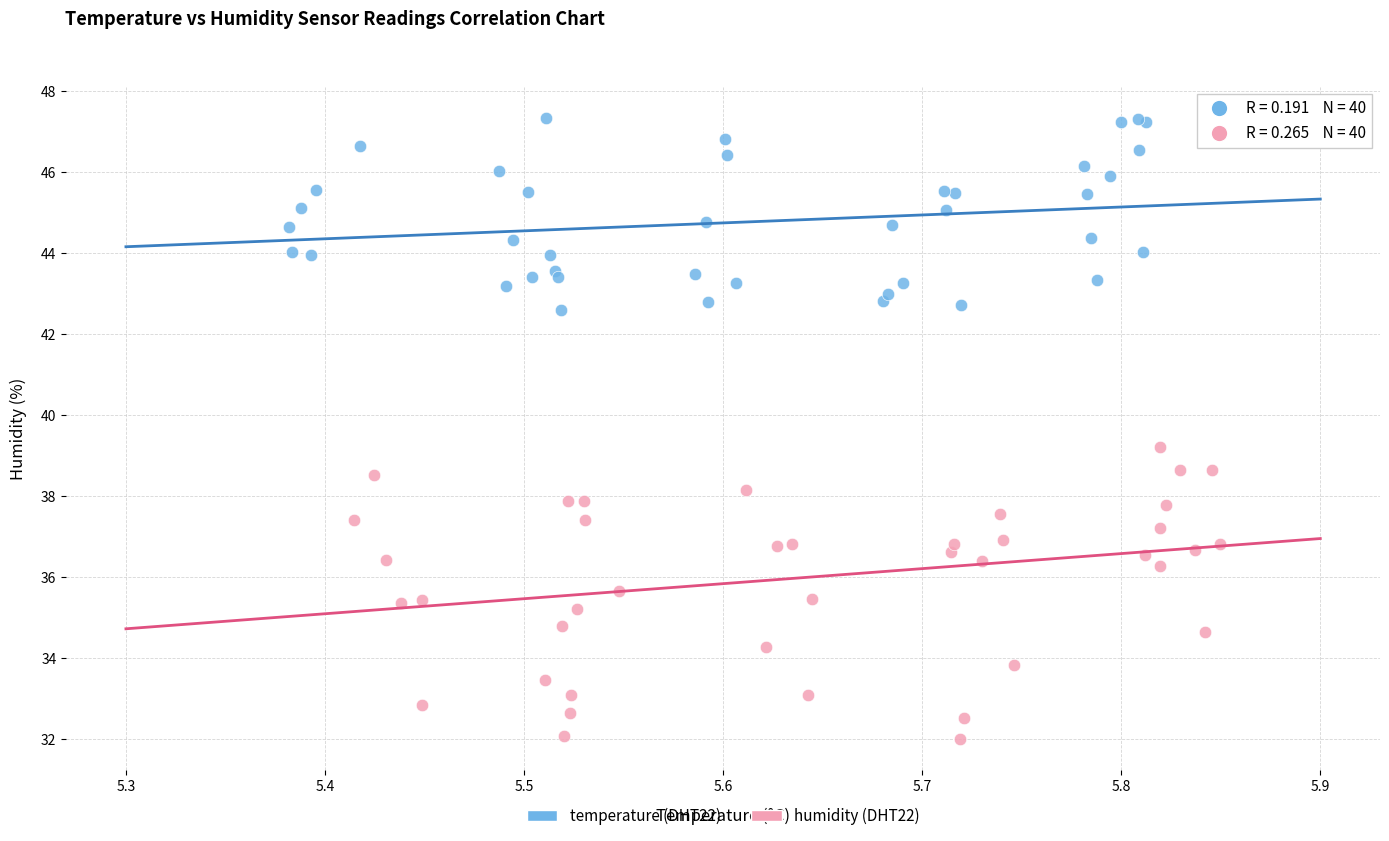

Which series reaches the minimum Y coordinate?

humidity (DHT22)